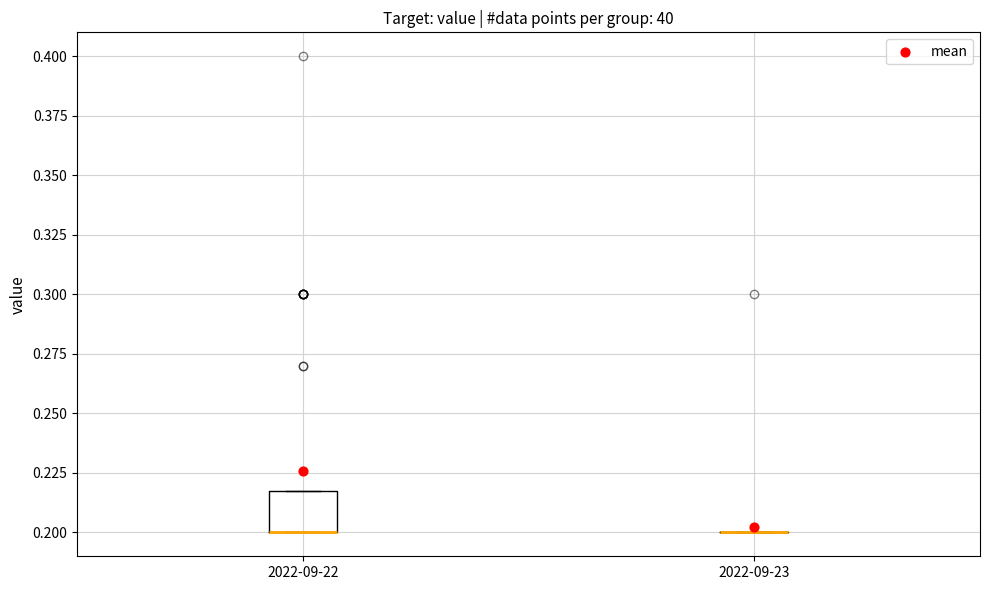

Where is the upper edge of the box for 2022-09-22 on the y-axis? The values are not printed on the chart, so give them approximately, as read against the axis.

0.22